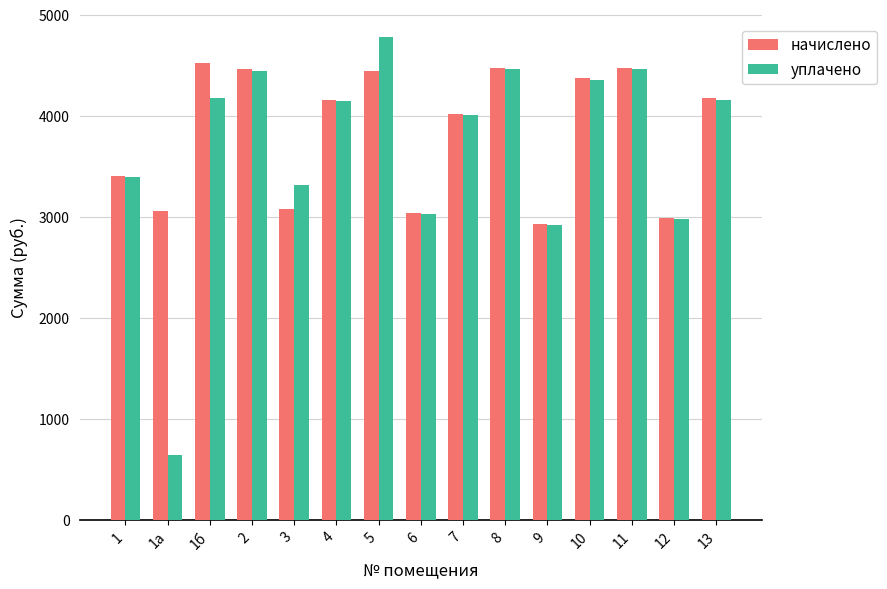

How many values in the уплачено series are below 4141?

7